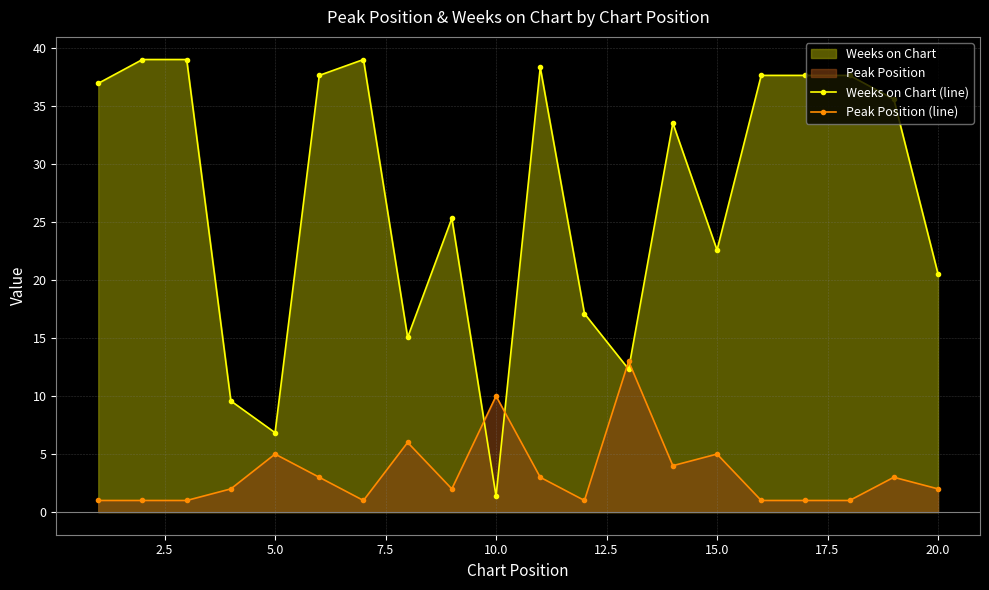

Rank the series by their average value, from lowest to highest.

Peak Position (line), Weeks on Chart (line)